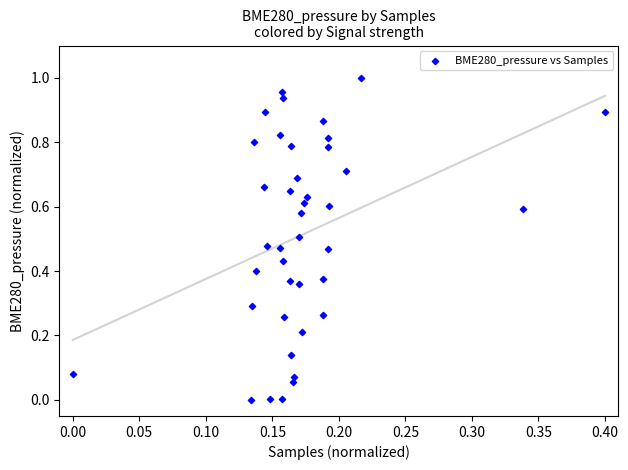

How many data points are displayed?

40